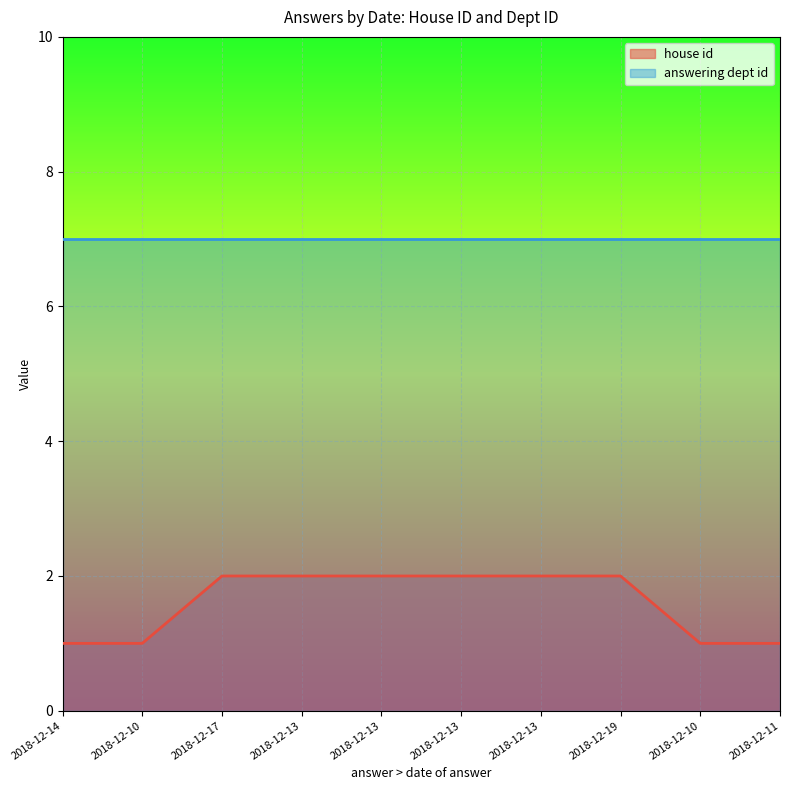

The value at 2018-12-10 is 0. True or false?

False